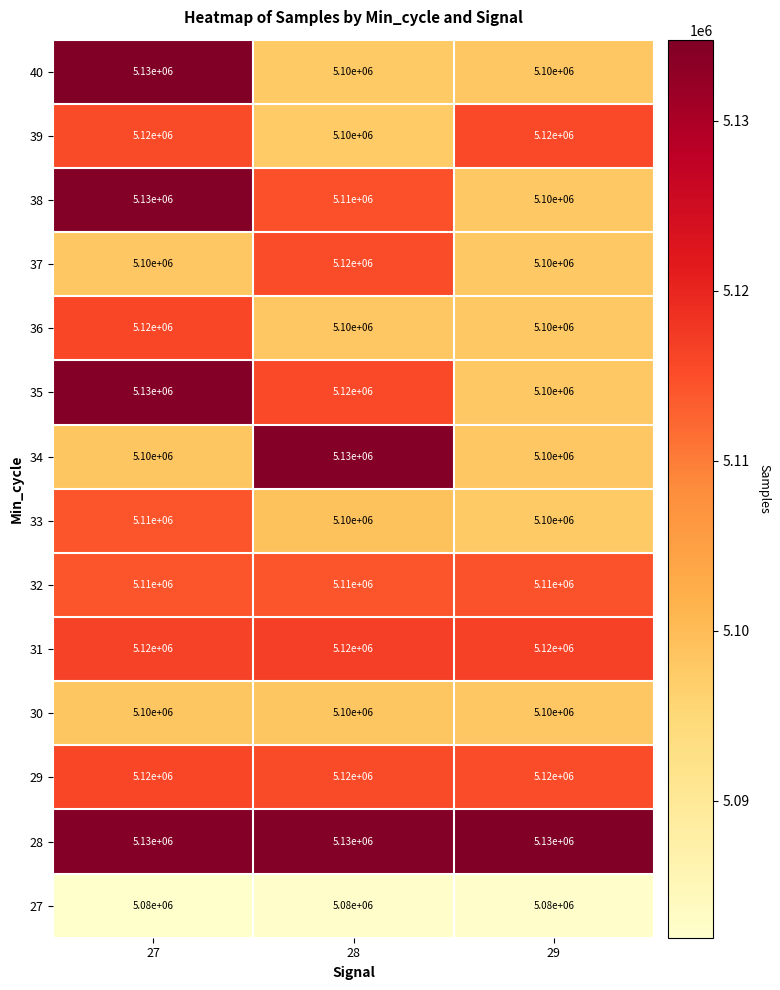

Where is 35 nearest to the value 5115000?

28